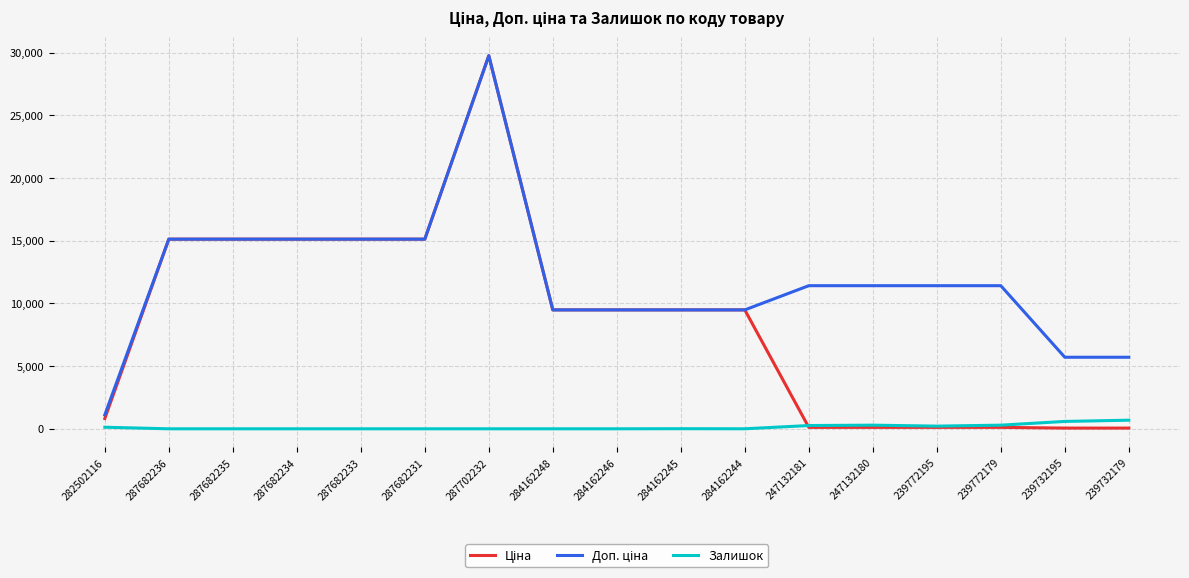

What is the highest value of the Залишок series?

686.0